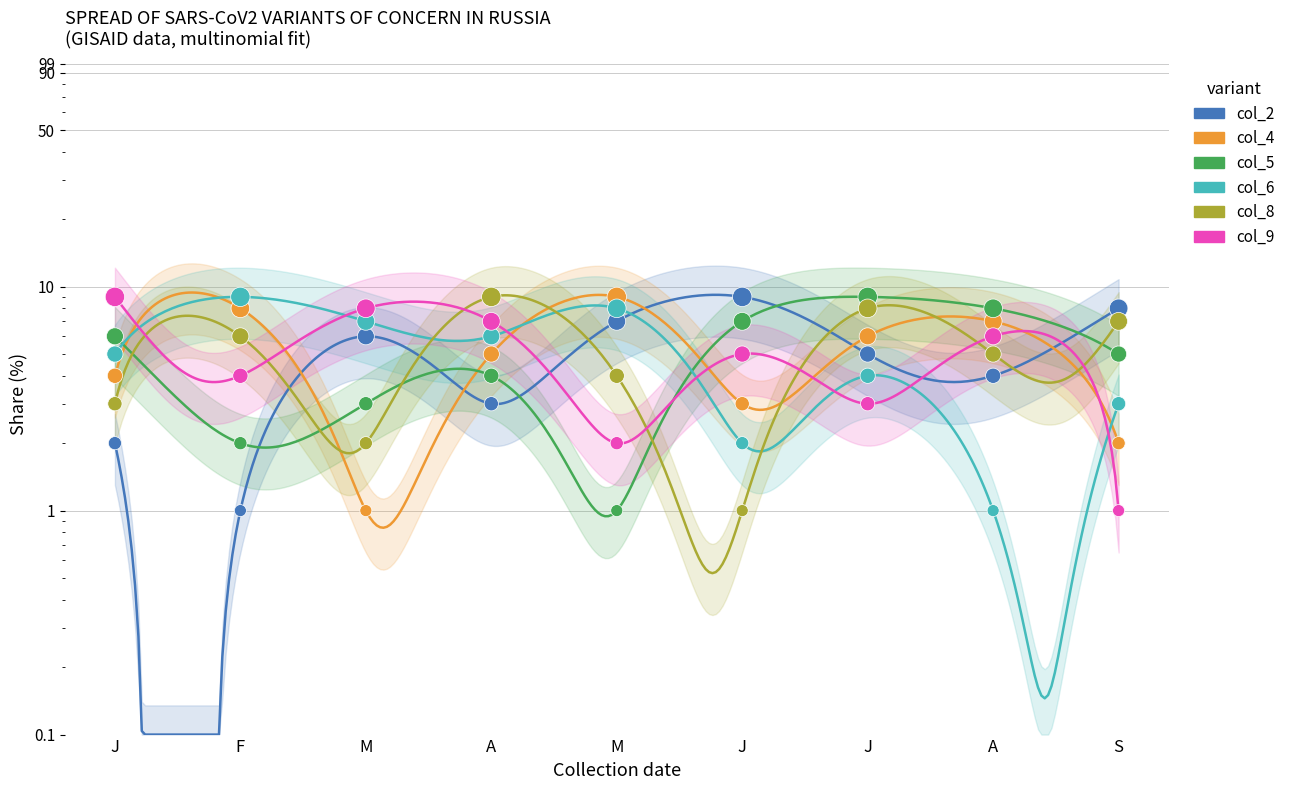

What are all the series names shown in the legend?

col_2, col_4, col_5, col_6, col_8, col_9